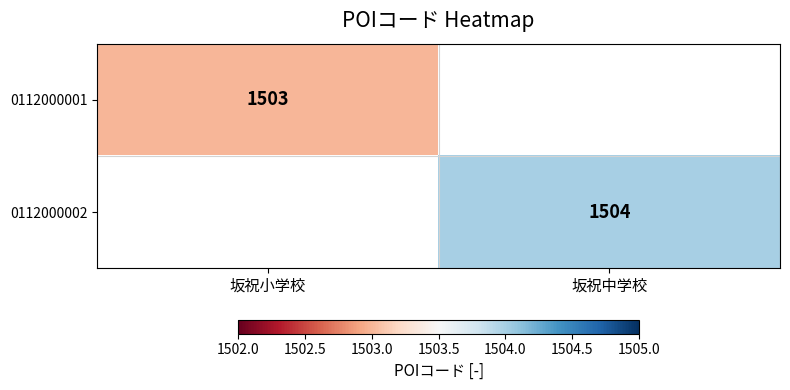

Is it true that 0112000002 equals 728 at 坂祝中学校?

False